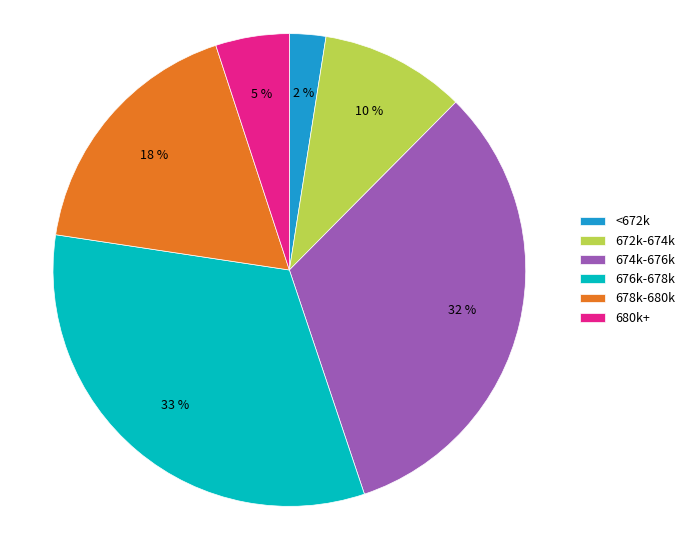

What is the smallest slice in the pie chart?

<672k